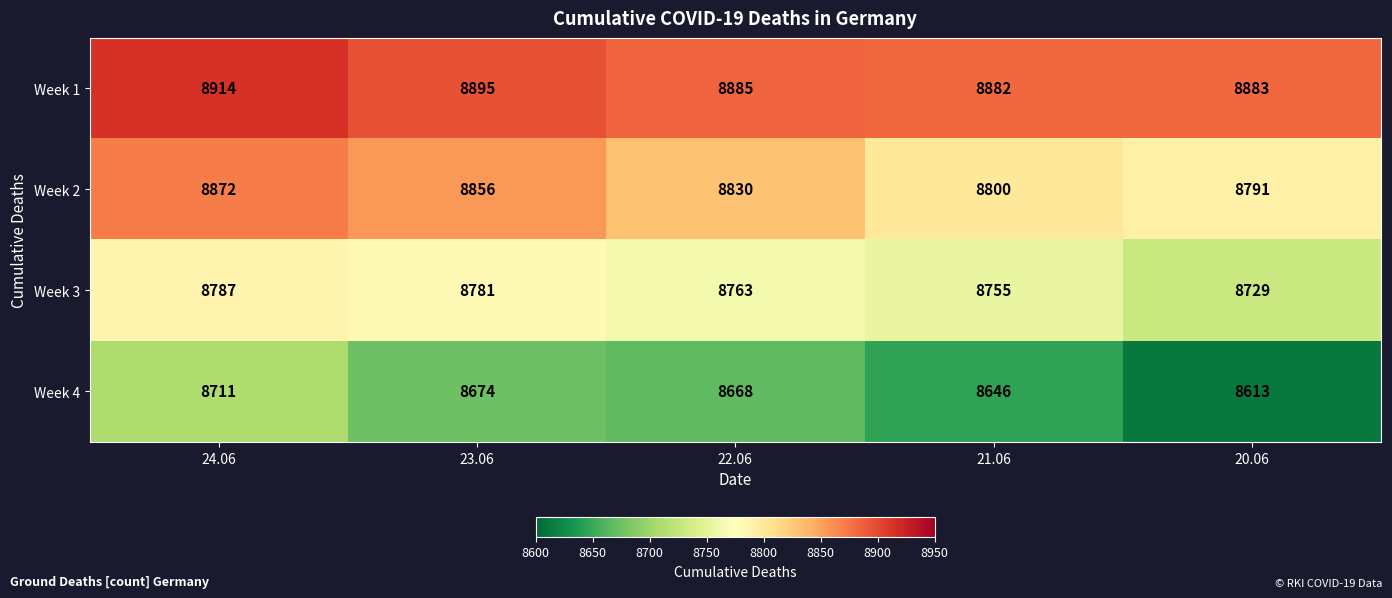

How many data points in Week 1 are less than 8885?

2